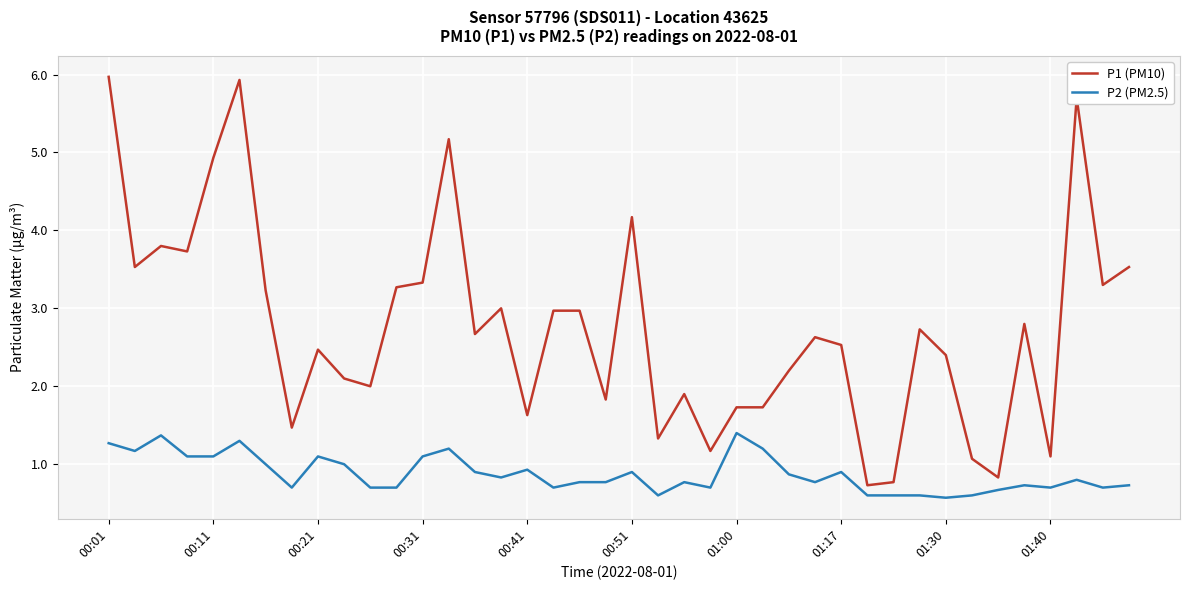

True or false: P1 (PM10) and P2 (PM2.5) cross at least once.

False